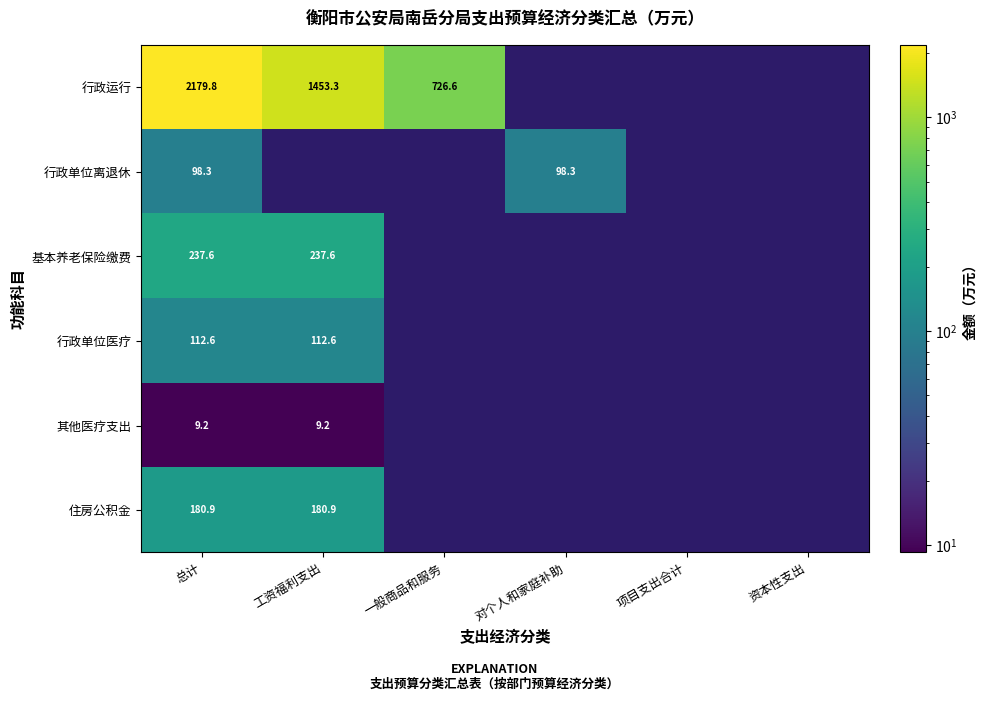

What is the highest value of the 其他医疗支出 series?

9.2